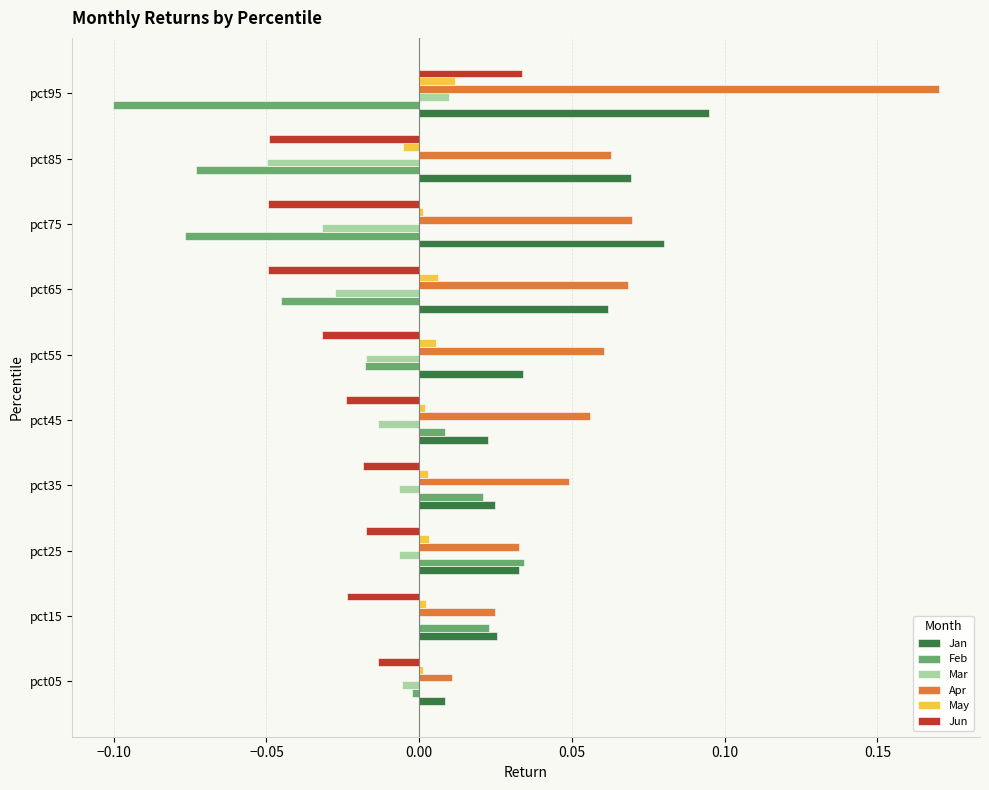

Is the value of Feb at pct35 greater than the value of Mar at pct05?

Yes